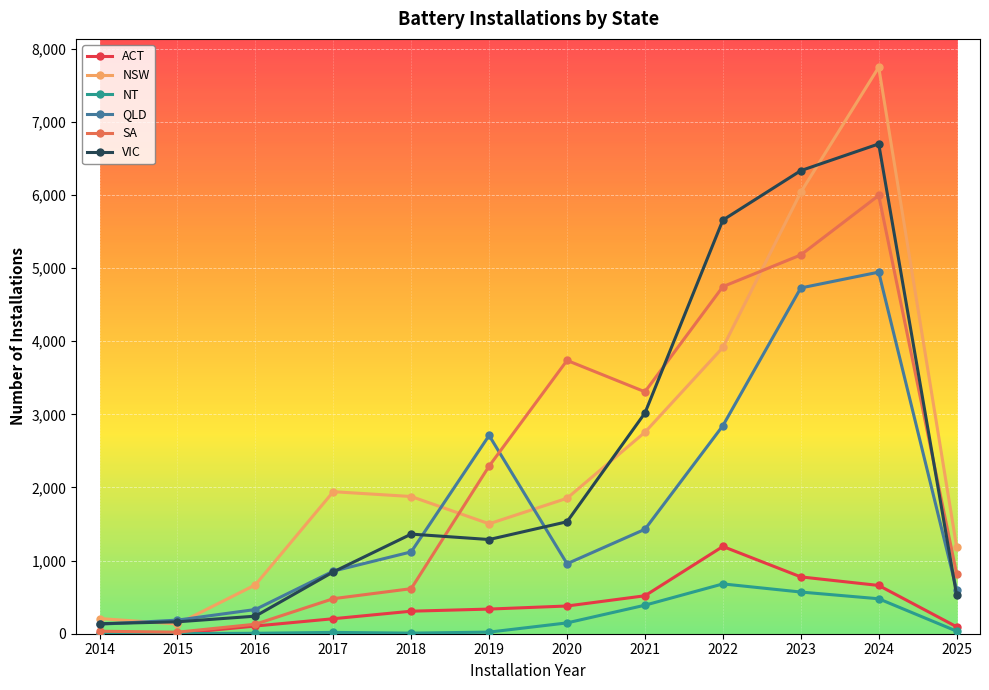

What is the sum of all NSW values?

29820